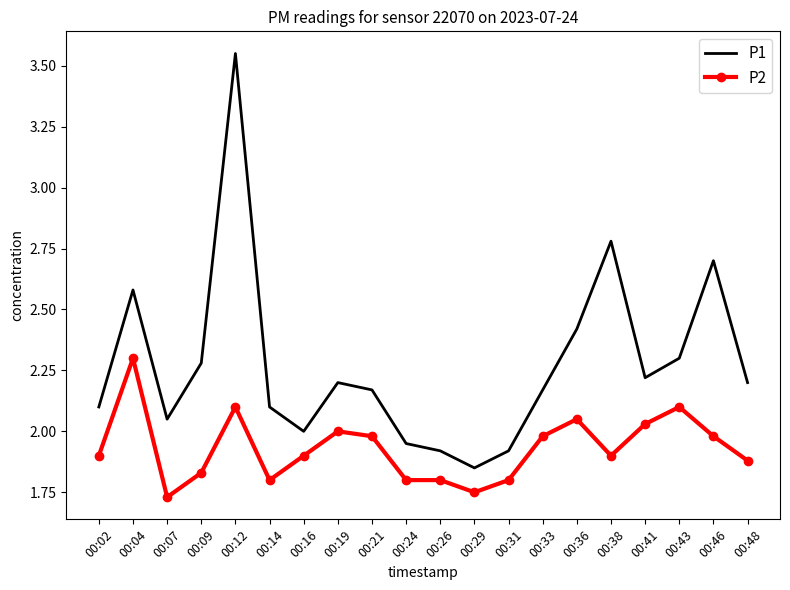

List the series in order of their overall mean, lowest first.

P2, P1